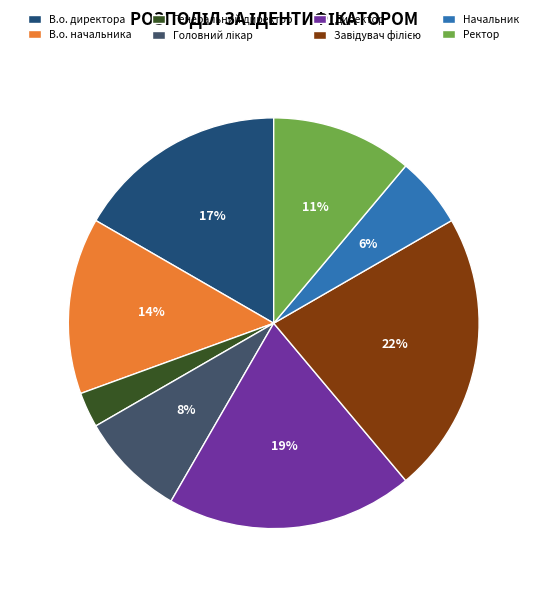

Does В.о. начальника account for over 50% of the chart?

No